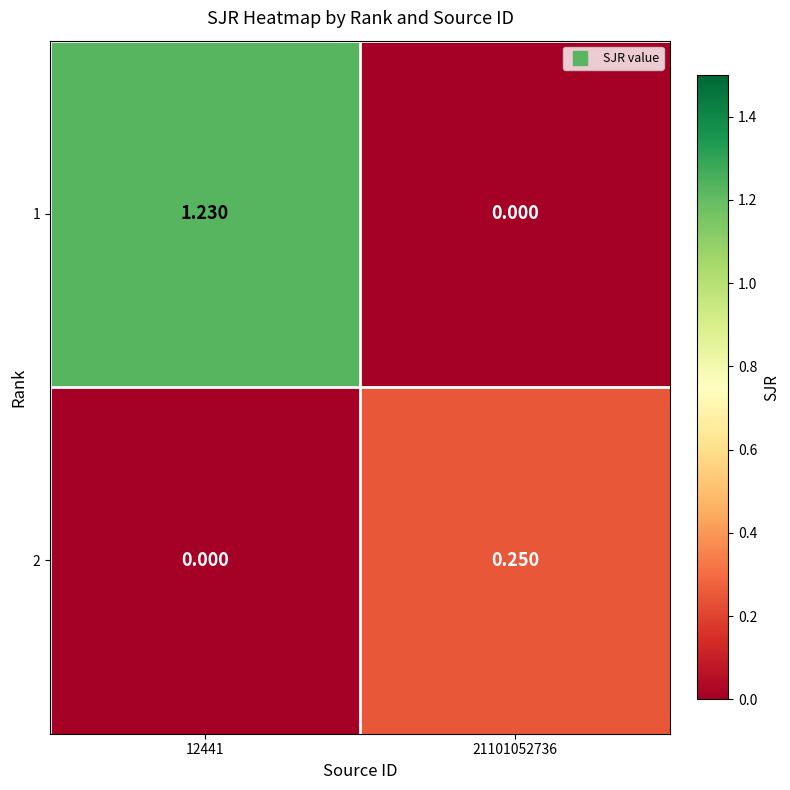

Is the value of 1 at 12441 greater than the value of 2 at 12441?

Yes